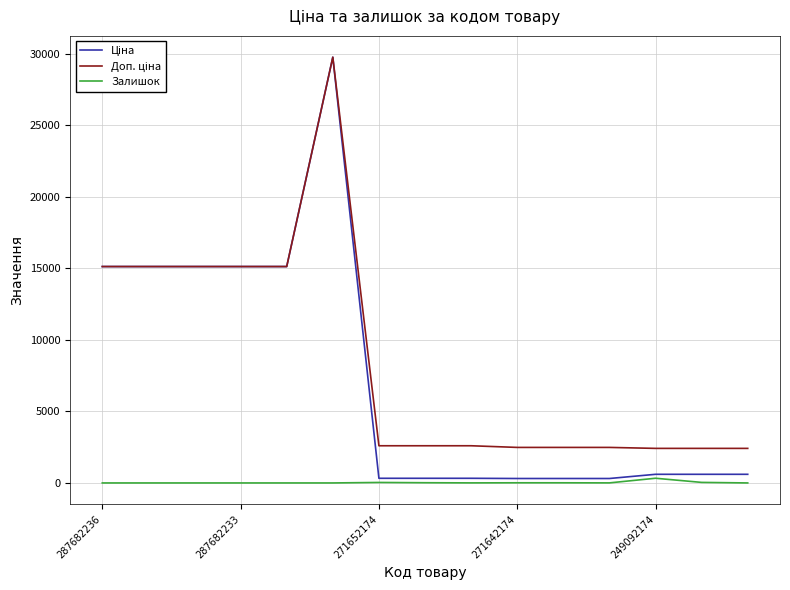

Which series has the widest spread of values?

Ціна